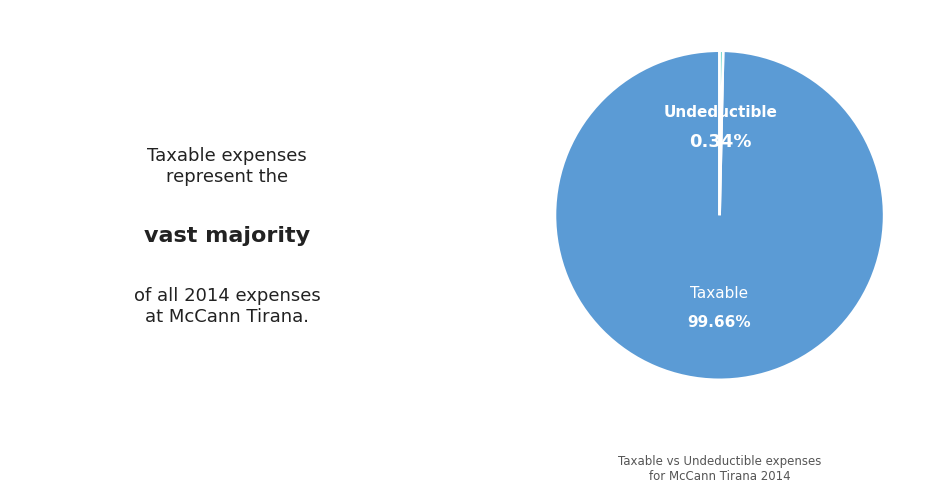

How many slices are in this pie chart?

2